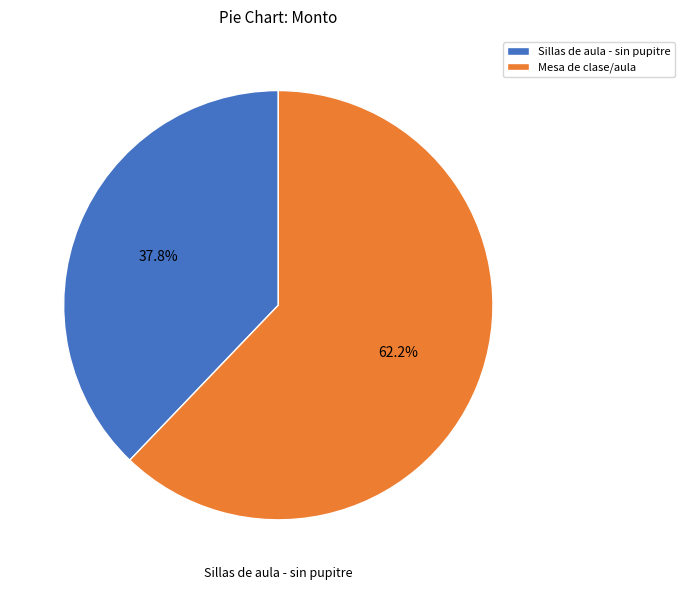

How many slices are in this pie chart?

2